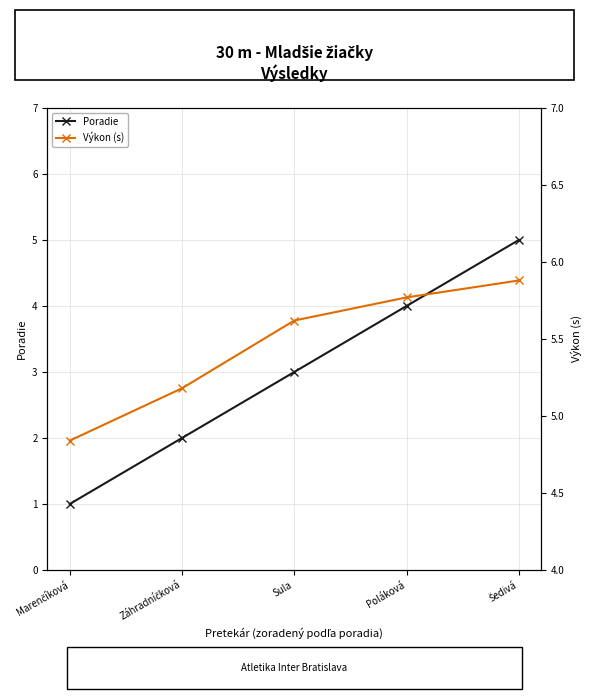

Reading left to right, what are all the values shown in this chart?

Poradie: Marenčíková=1.0	Záhradníčková=2.0	Sula=3.0	Poláková=4.0	Šedivá=5.0
Výkon (s): Marenčíková=4.8	Záhradníčková=5.2	Sula=5.6	Poláková=5.8	Šedivá=5.9